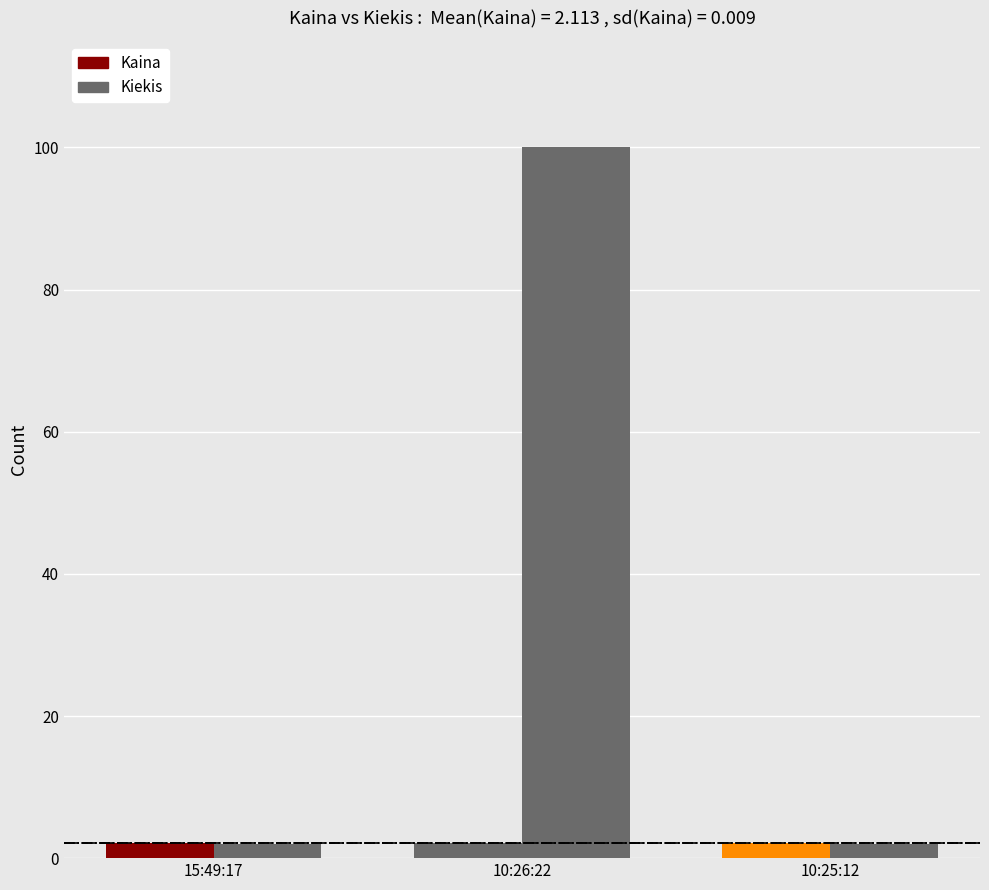

True or false: Kiekis has a value of 1.1 at 10:25:12.

False